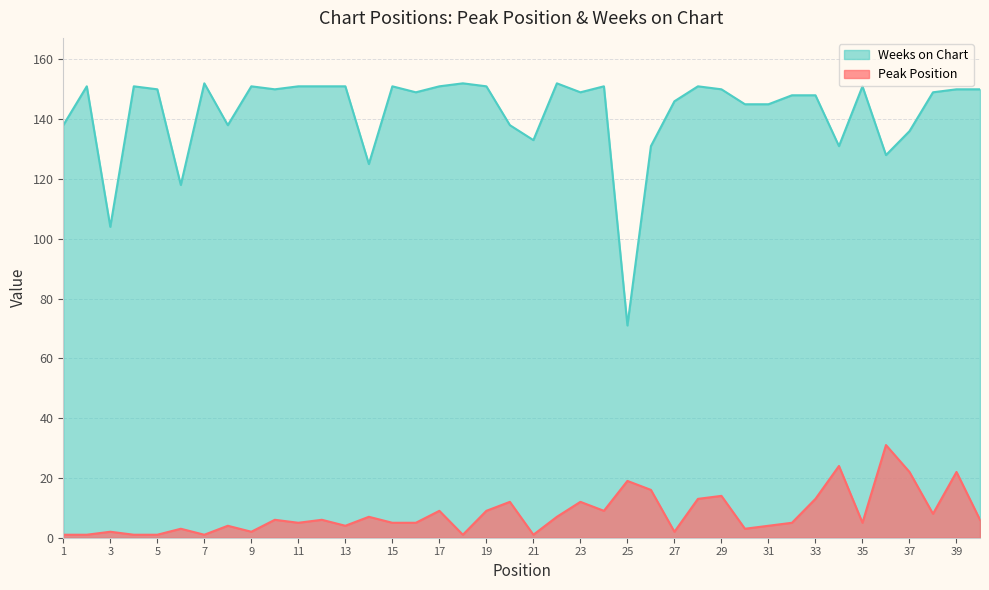

Which label corresponds to the smallest value in the chart?

1